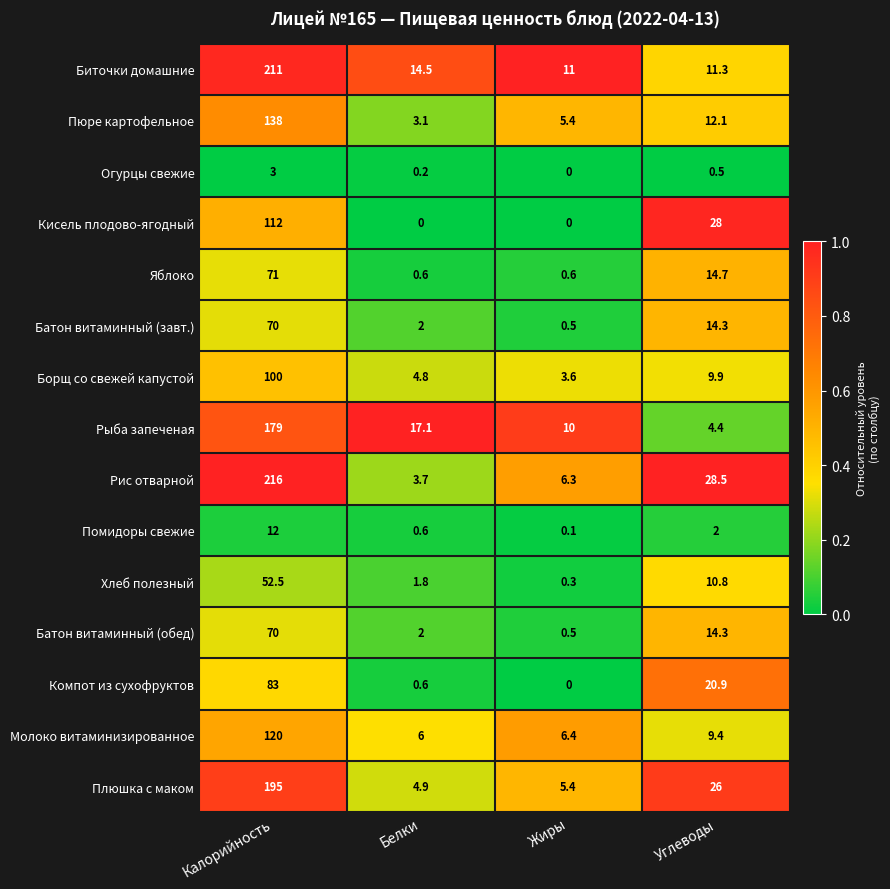

The Плюшка с маком series shows 4.9 at Белки. True or false?

True